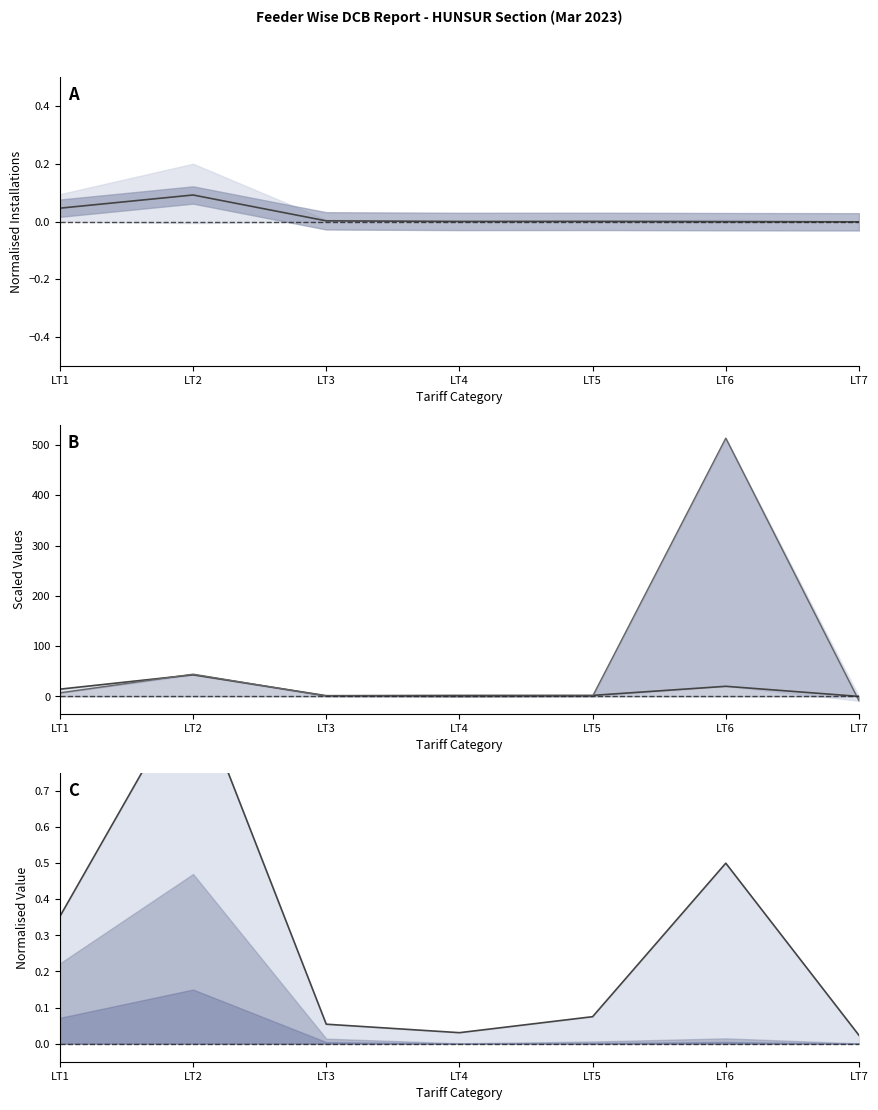

At how many categories does at least one series exceed 12?

3